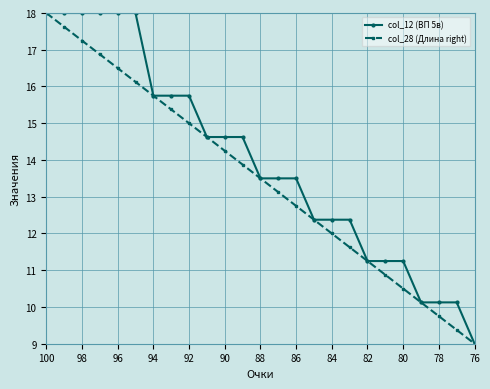

What are all the series names shown in the legend?

col_12 (ВП 5в), col_28 (Длина right)